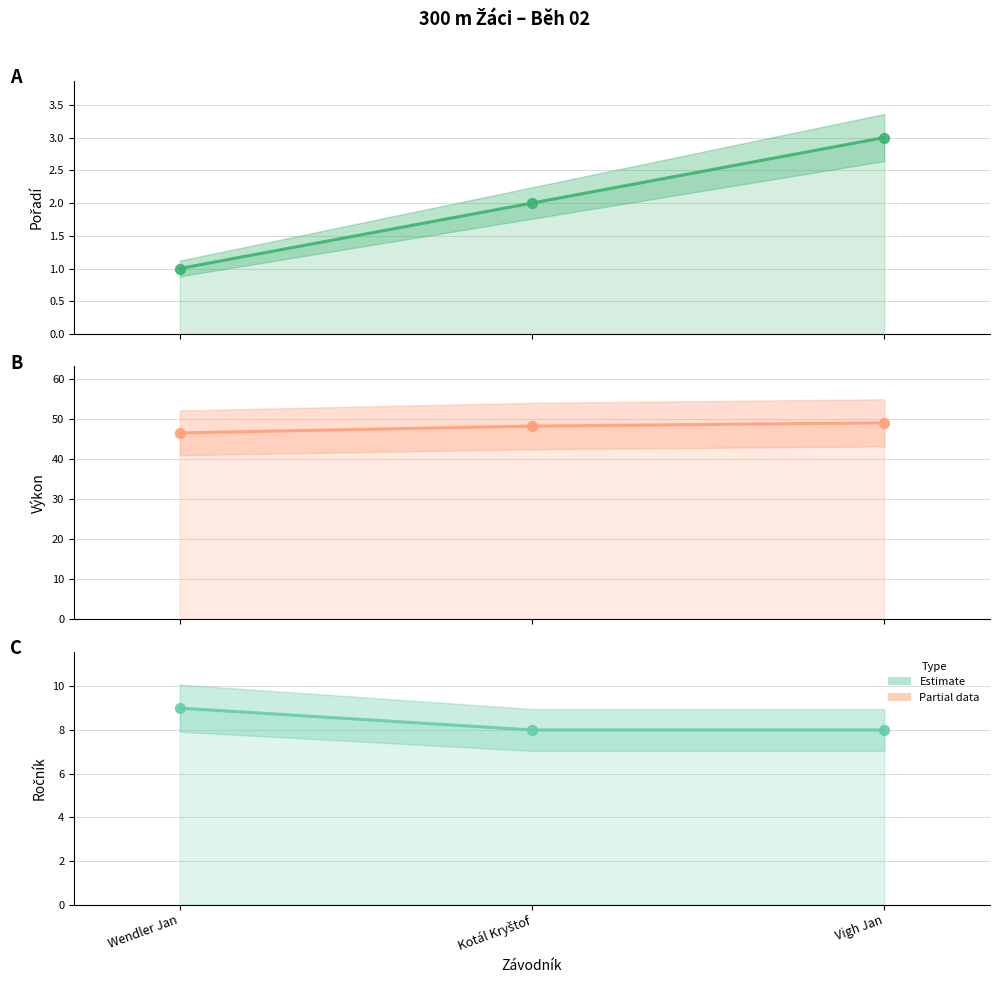

Which series has the widest spread of Y values?

Výkon